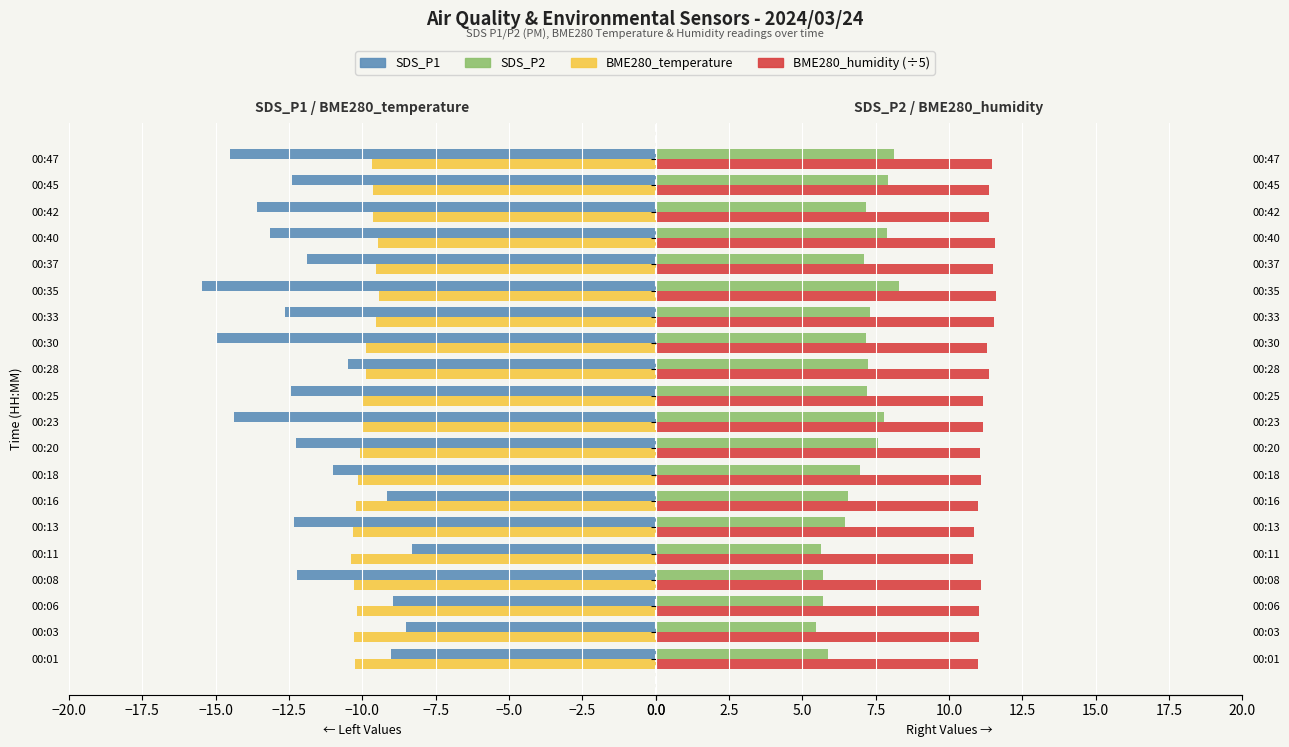

What is the average value of the BME280_temperature series?

-9.9